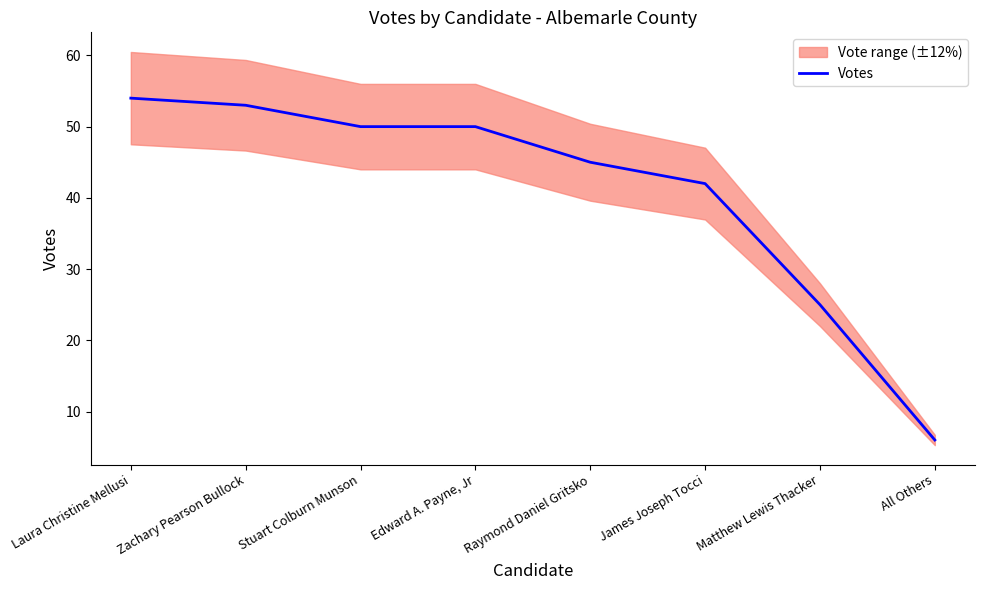

Count the number of categories in the chart.

8